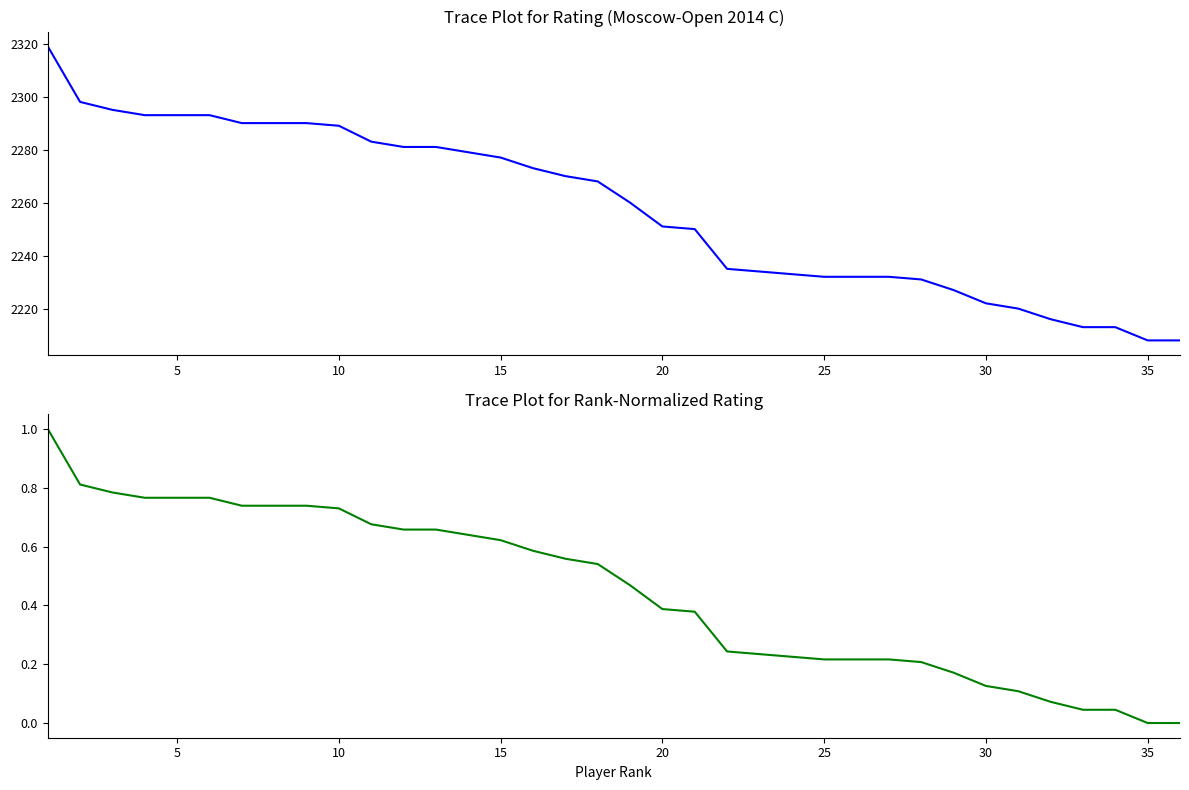

Is the value of Rating at 30 greater than the value of Normalized Rating at 21?

Yes